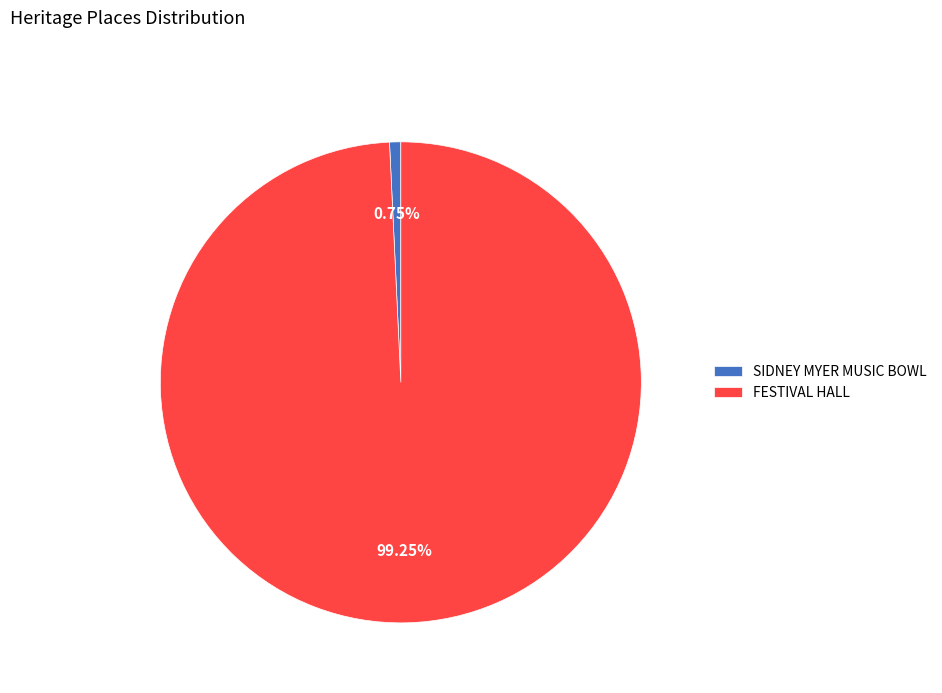

The SIDNEY MYER MUSIC BOWL slice represents 11% of the pie. True or false?

False